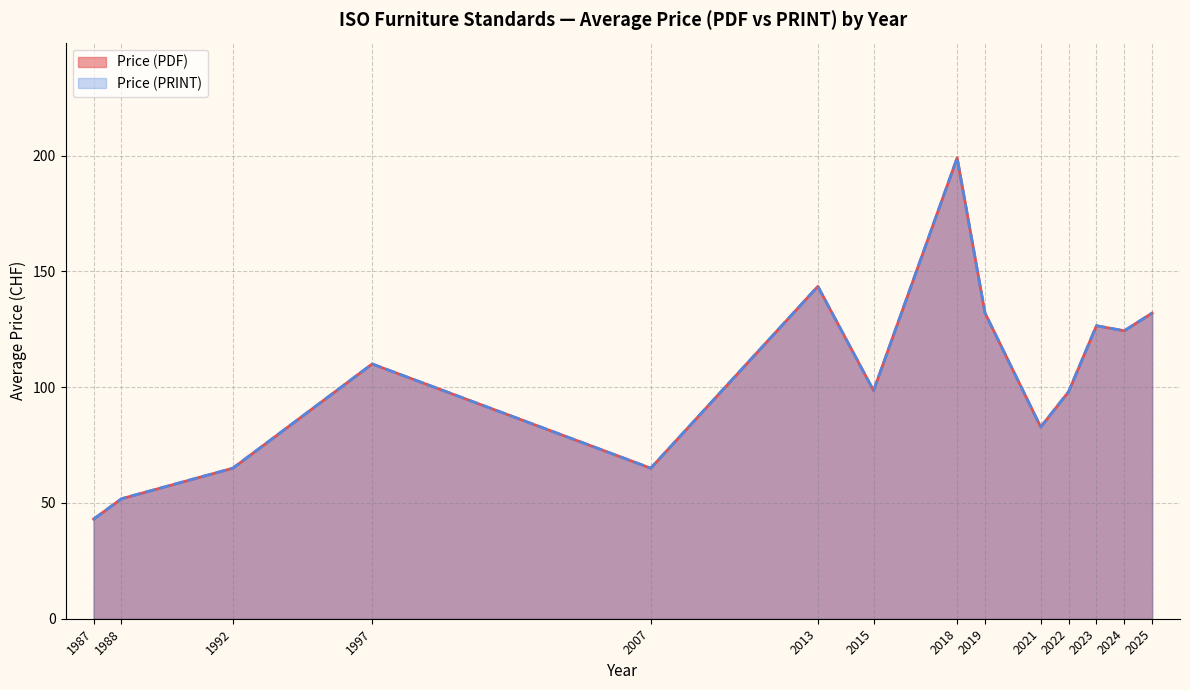

What is the difference between the maximum and minimum values in the Price (PDF) series?

156